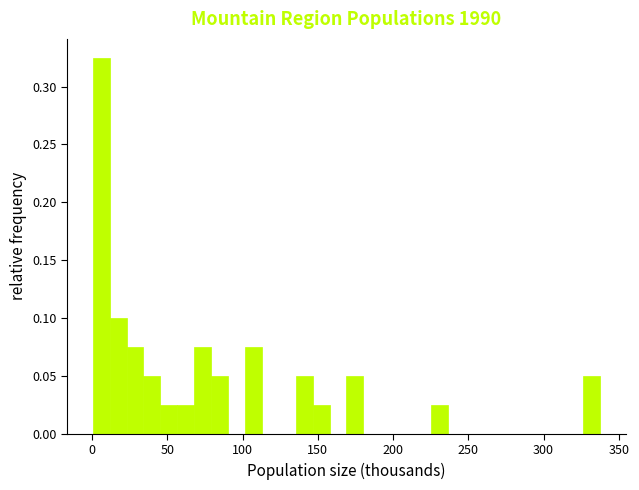

Around what value on the x-axis is the tallest bar? Give the approximate position of its centre, as read against the axis.

5